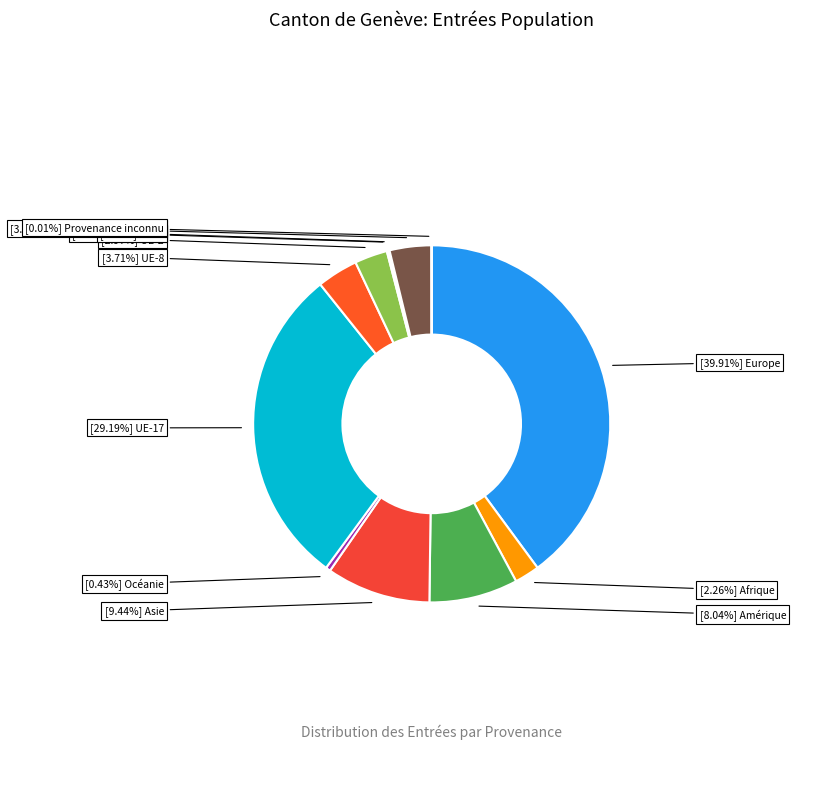

Is there a majority slice in this chart?

No